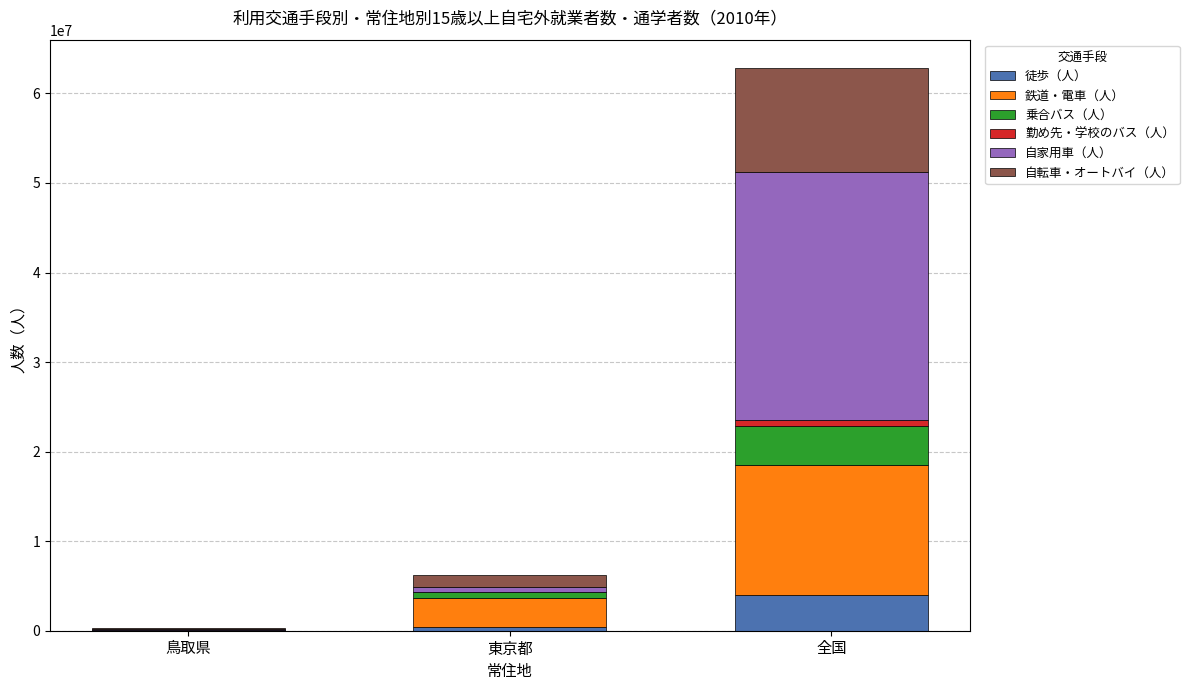

At which label does 徒歩（人） reach its peak?

全国